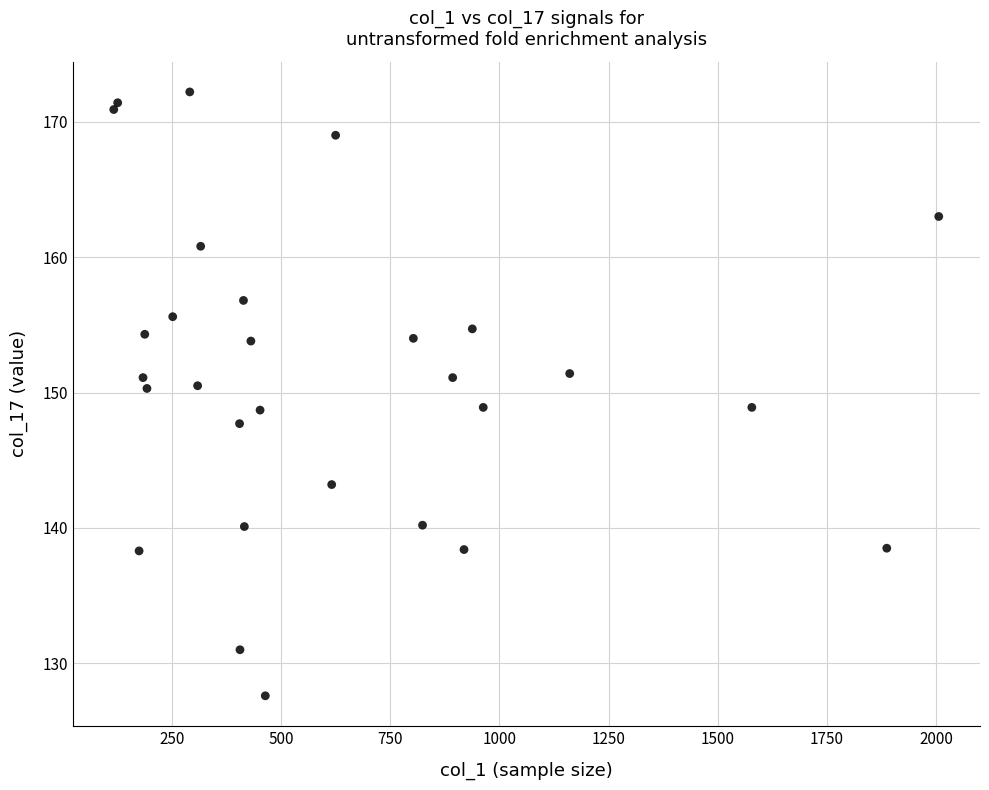

What is the range of X values (max minus min)?

1889.0